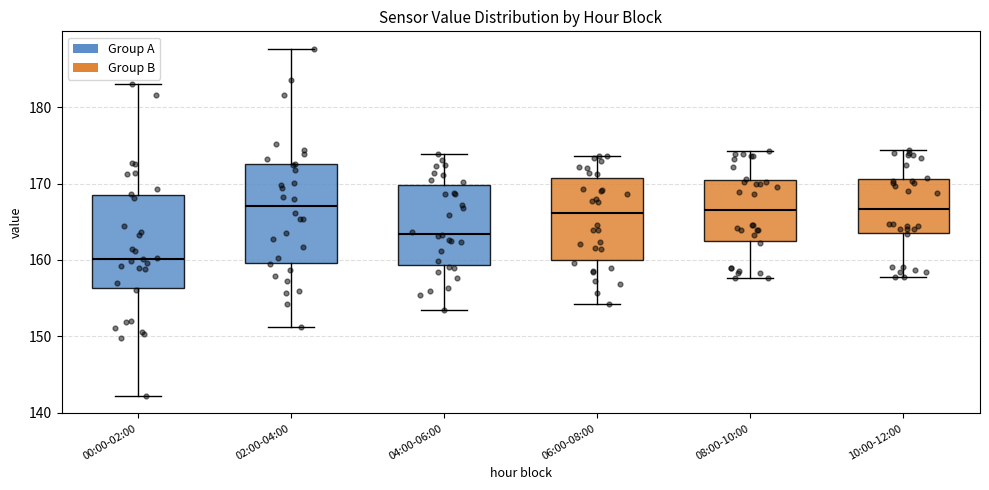

Reading left to right, transcribe this box plot: for each box, give where its median line is, the range the box spans, and where its two whiskers end, as read against the y-axis. The values are not printed on the chart, so give them approximately, as read against the axis.

00:00-02:00: median 160, box 156 to 168, whiskers 142 to 183
02:00-04:00: median 167, box 160 to 173, whiskers 151 to 188
04:00-06:00: median 163, box 159 to 170, whiskers 153 to 174
06:00-08:00: median 166, box 160 to 171, whiskers 154 to 174
08:00-10:00: median 167, box 162 to 170, whiskers 158 to 174
10:00-12:00: median 167, box 164 to 171, whiskers 158 to 174